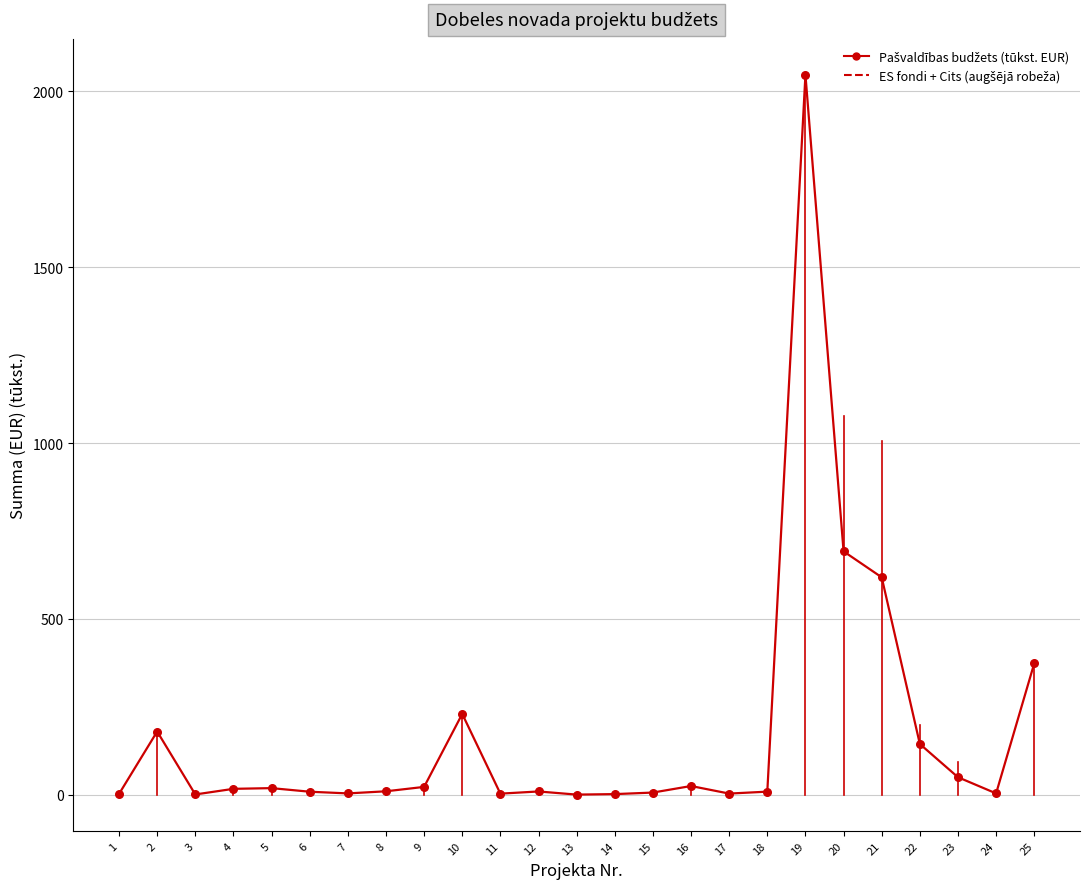

What is the difference between the maximum and minimum values?

2046.5